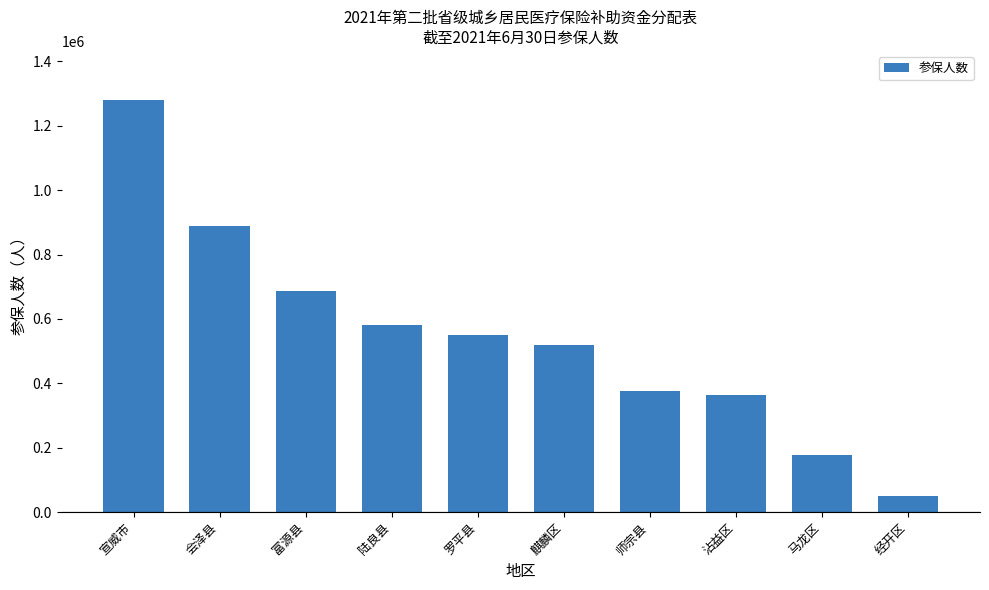

Reading left to right, what are all the values shown in this chart?

宣威市=1278950	会泽县=889252	富源县=687386	陆良县=580839	罗平县=550650	麒麟区=518303	师宗县=375728	沾益区=363791	马龙区=175975	经开区=50495